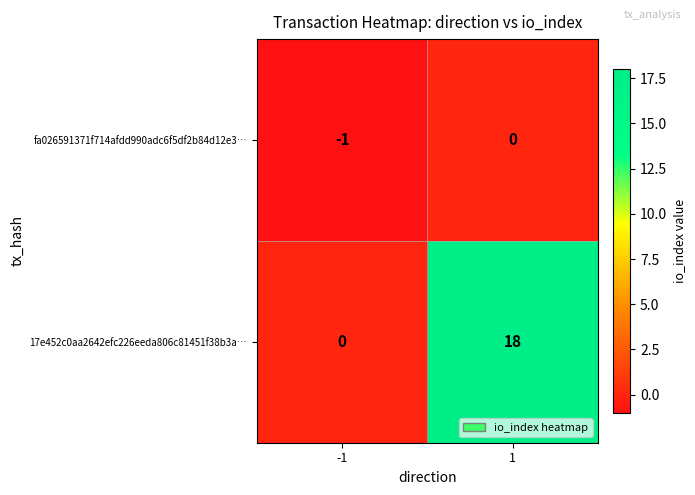

How many series are shown in this chart?

2